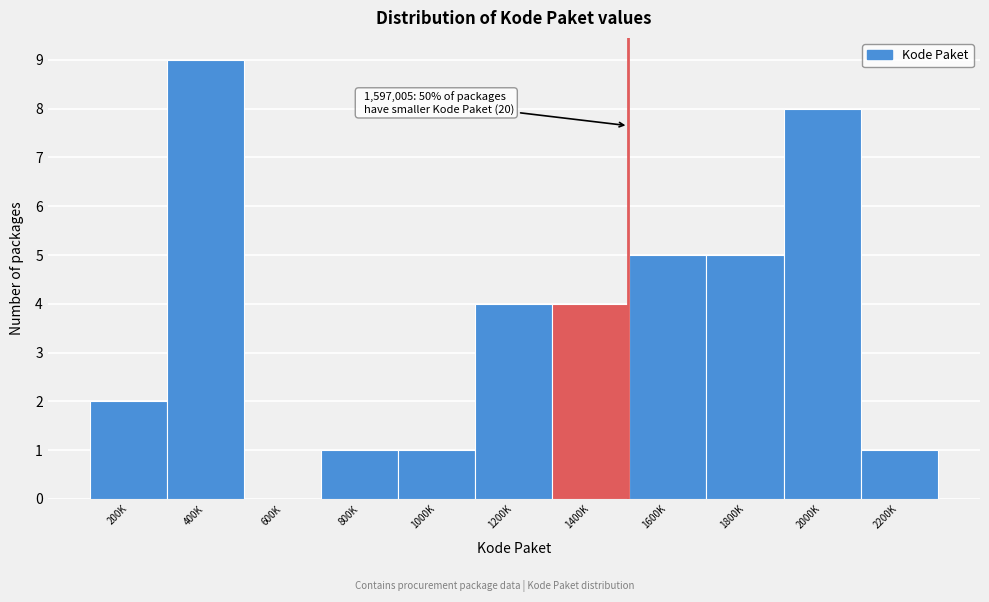

Reading left to right, list all the values displayed in this chart.

200K=2	400K=9	600K=0	800K=1	1000K=1	1200K=4	1400K=4	1600K=5	1800K=5	2000K=8	2200K=1